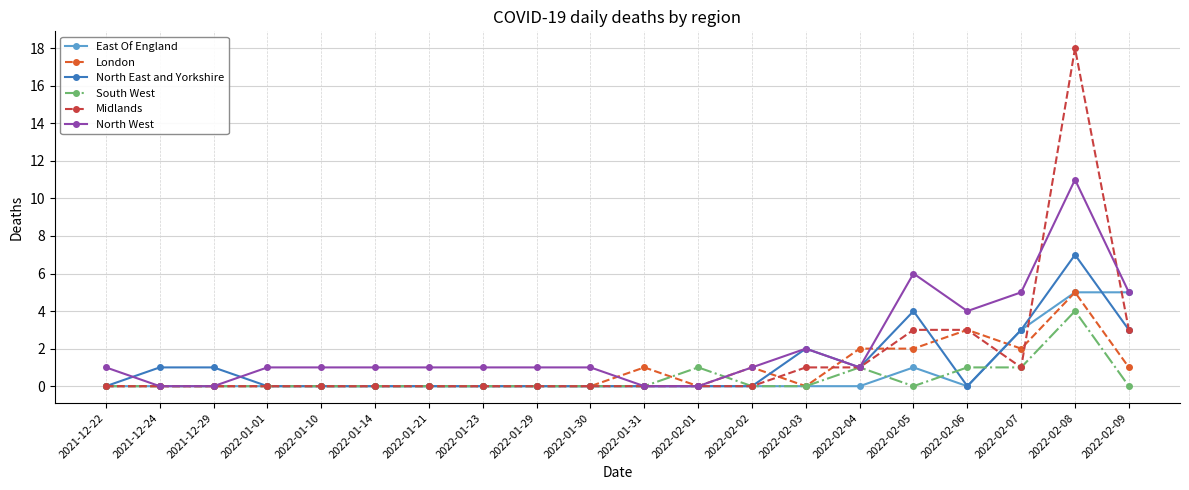

The value of South West at 2022-02-05 is 0. True or false?

True